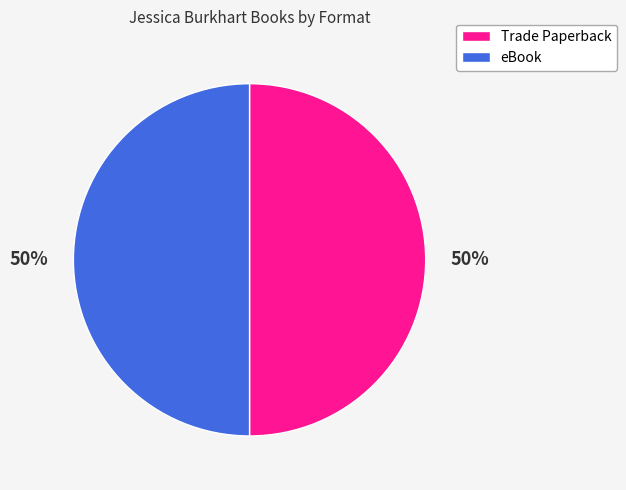

Approximately how many times larger is the value at Trade Paperback compared to eBook?

1.0